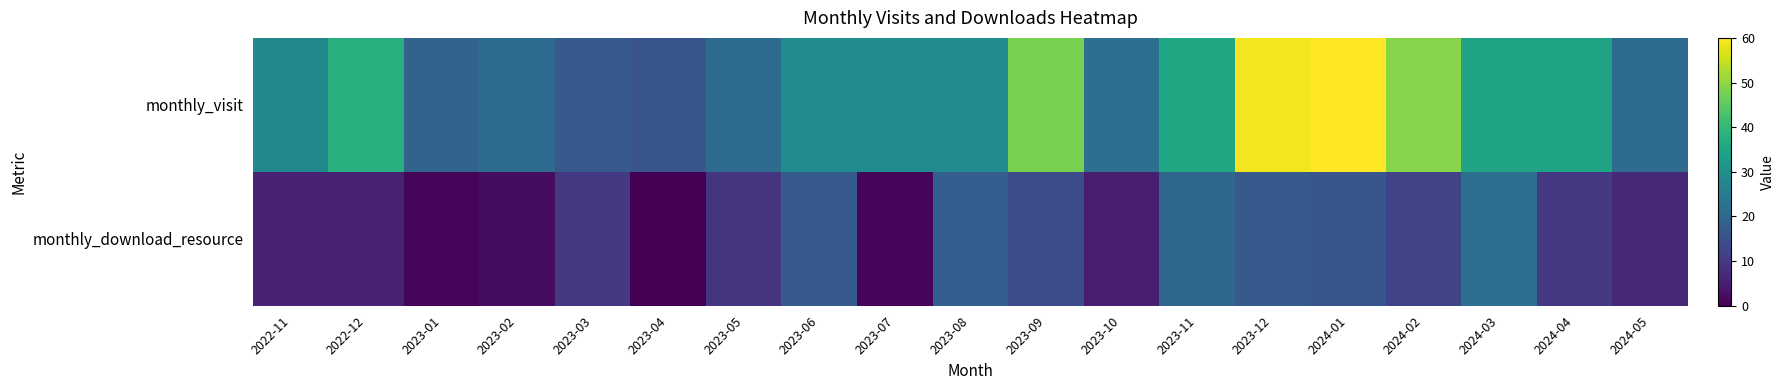

Which has a higher value, 2023-09 or 2022-11?

2023-09